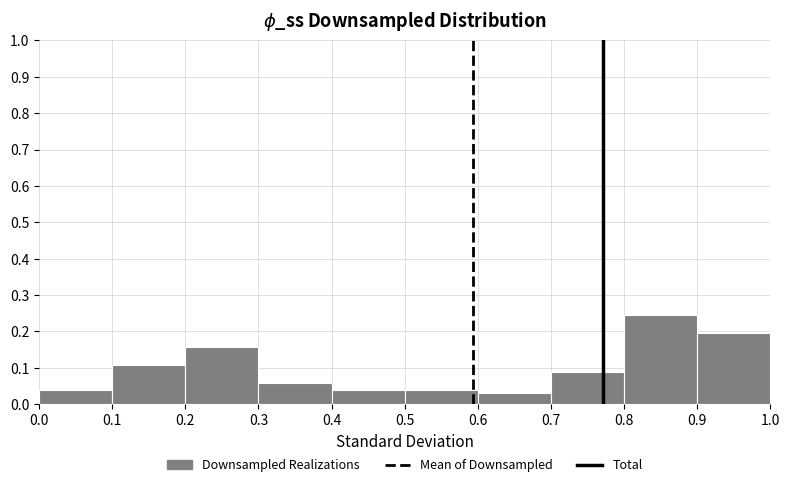

Reading left to right, transcribe this chart: for each bar, give the range it covers on the x-axis and its height. The values are not printed on the chart, so give them approximately, as read against the axis.

0.0 to 0.1: 0.04
0.1 to 0.2: 0.11
0.2 to 0.3: 0.16
0.3 to 0.4: 0.06
0.4 to 0.5: 0.04
0.5 to 0.6: 0.04
0.6 to 0.7: 0.03
0.7 to 0.8: 0.09
0.8 to 0.9: 0.25
0.9 to 1.0: 0.20